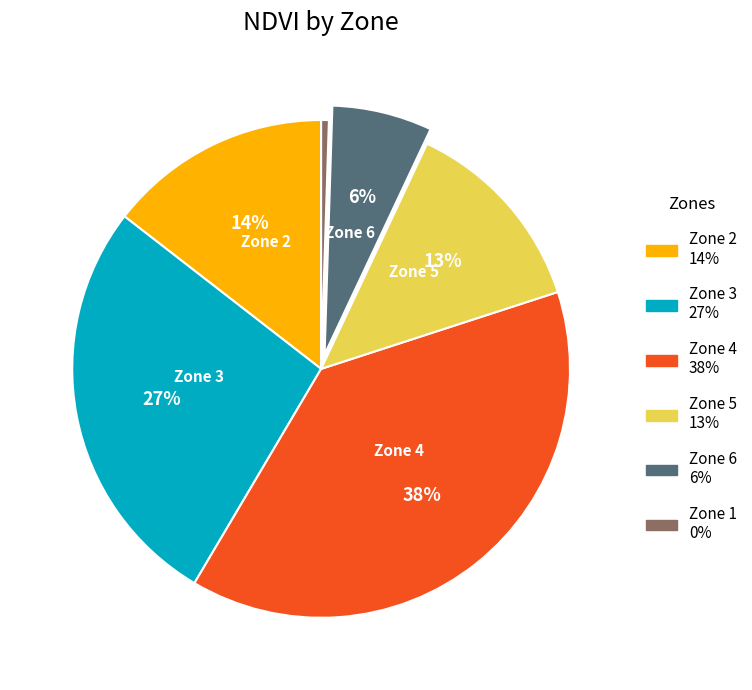

Is there any slice that represents more than half of the pie?

No